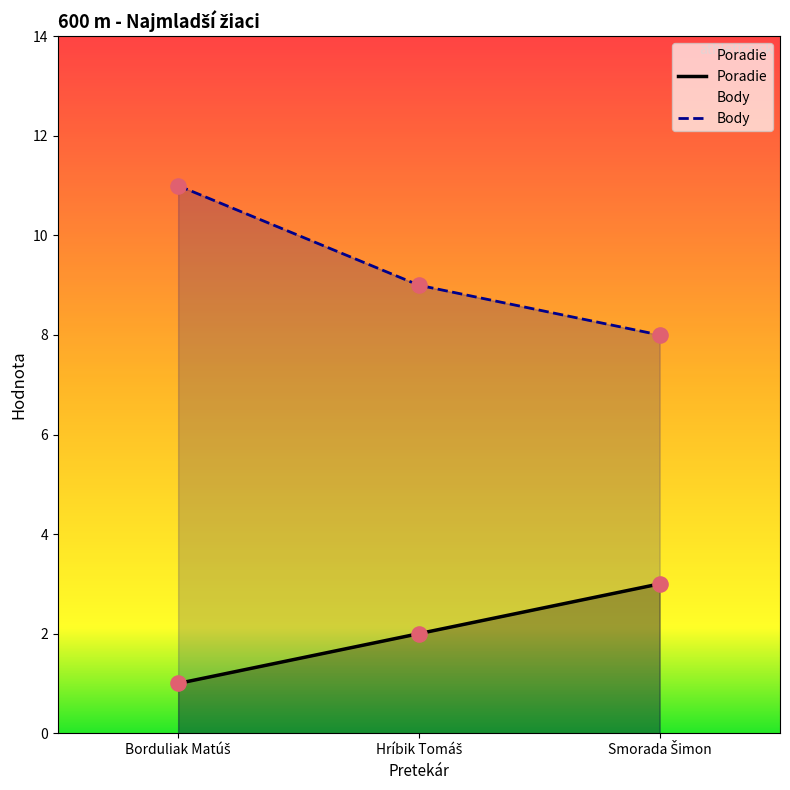

At which category is the sum across all series the highest?

Borduliak Matúš